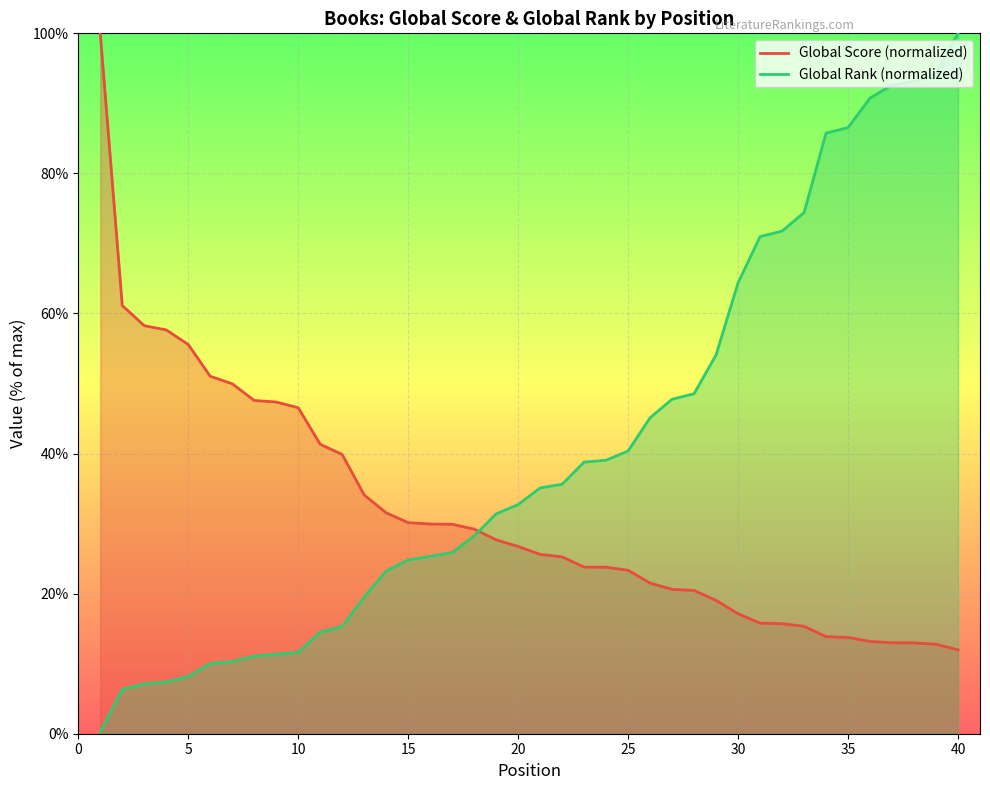

What is the smallest value displayed?

0.3